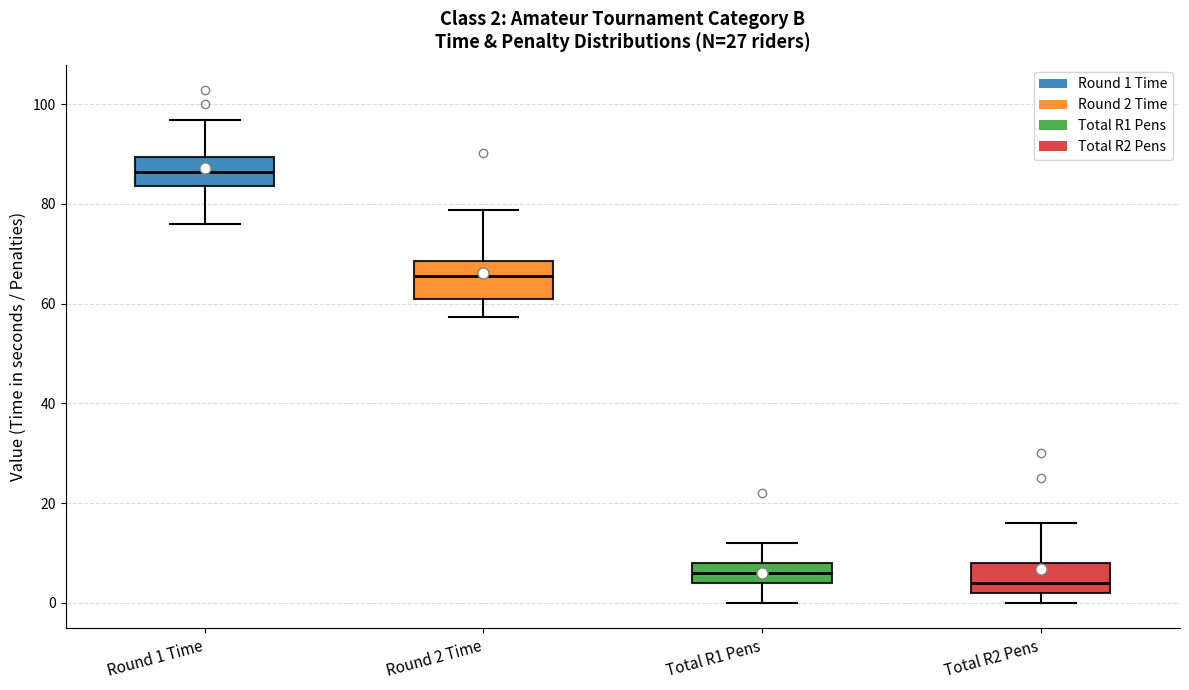

Which box has the highest median line?

Round 1 Time